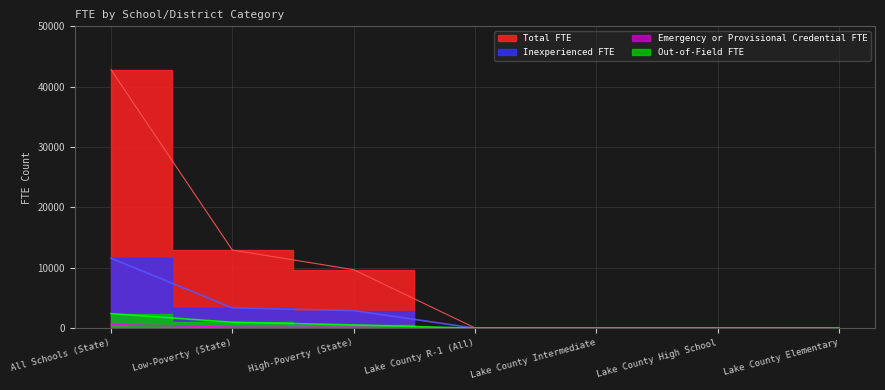

At which category does Inexperienced FTE reach its first local valley?

Lake County High School